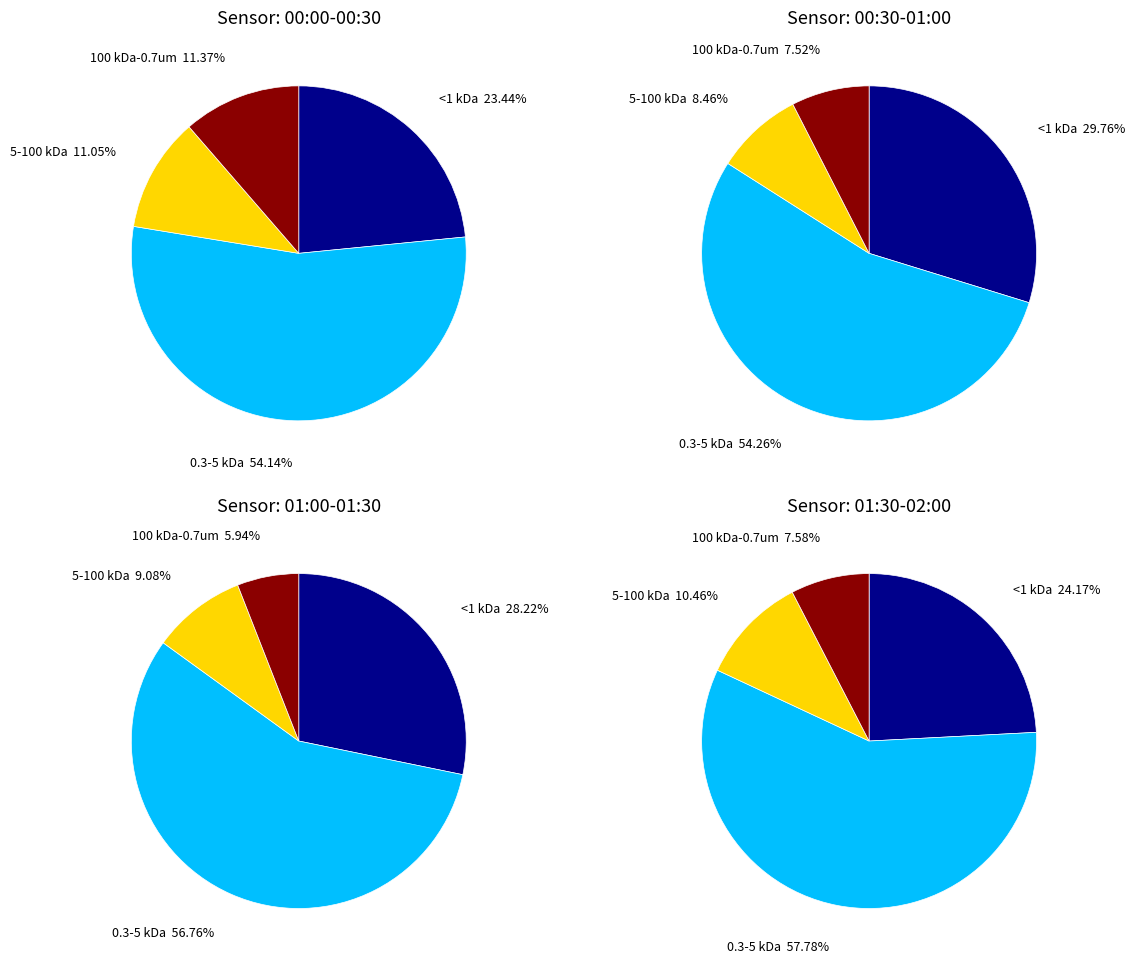

Is it true that 5 is 18% of the pie?

False